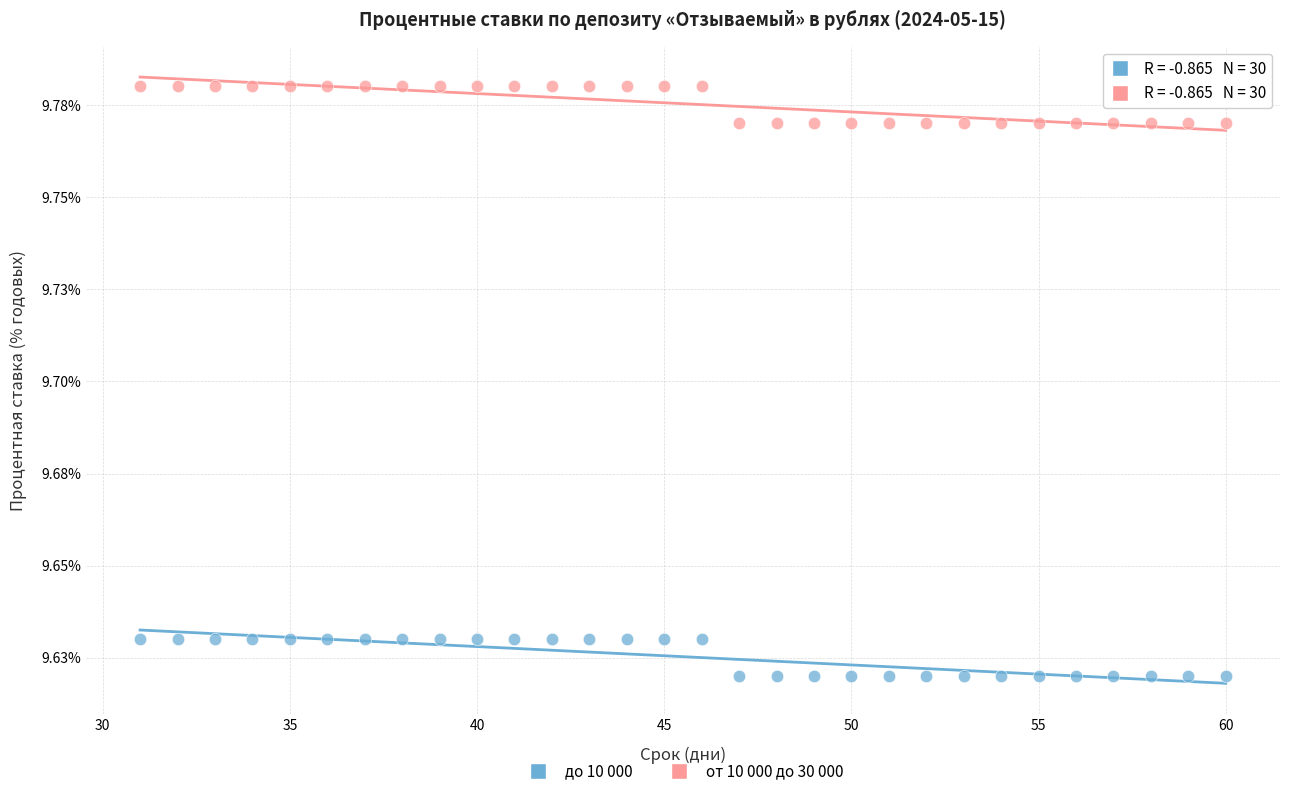

What are all the series names shown in the legend?

до 10 000, от 10 000 до 30 000